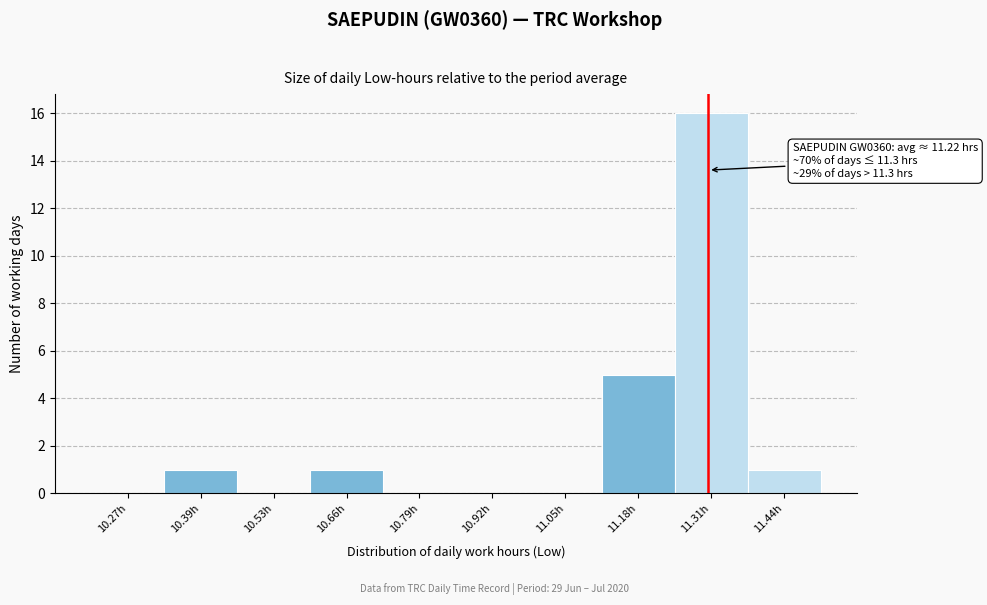

Which range on the x-axis has the tallest bar?

11.24 to 11.37